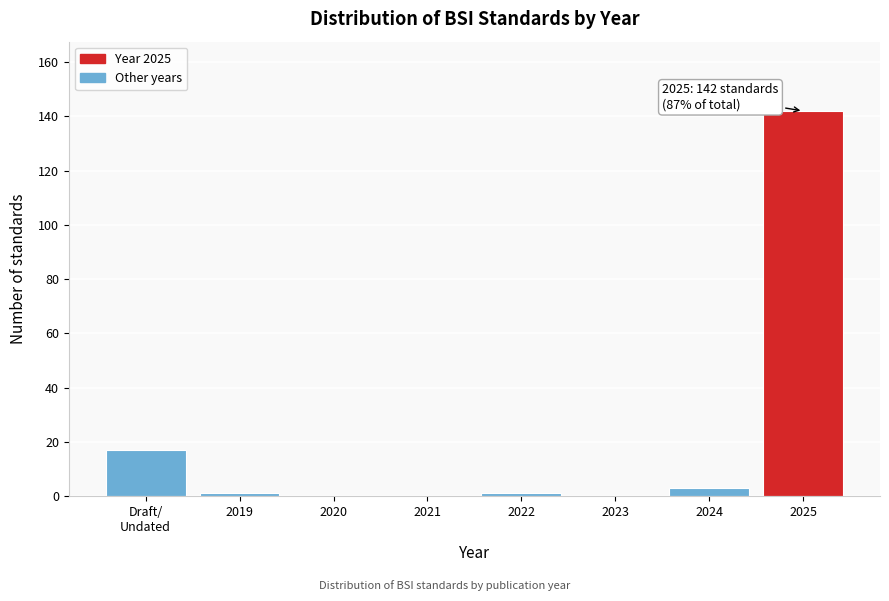

What is the maximum value shown in the chart?

142